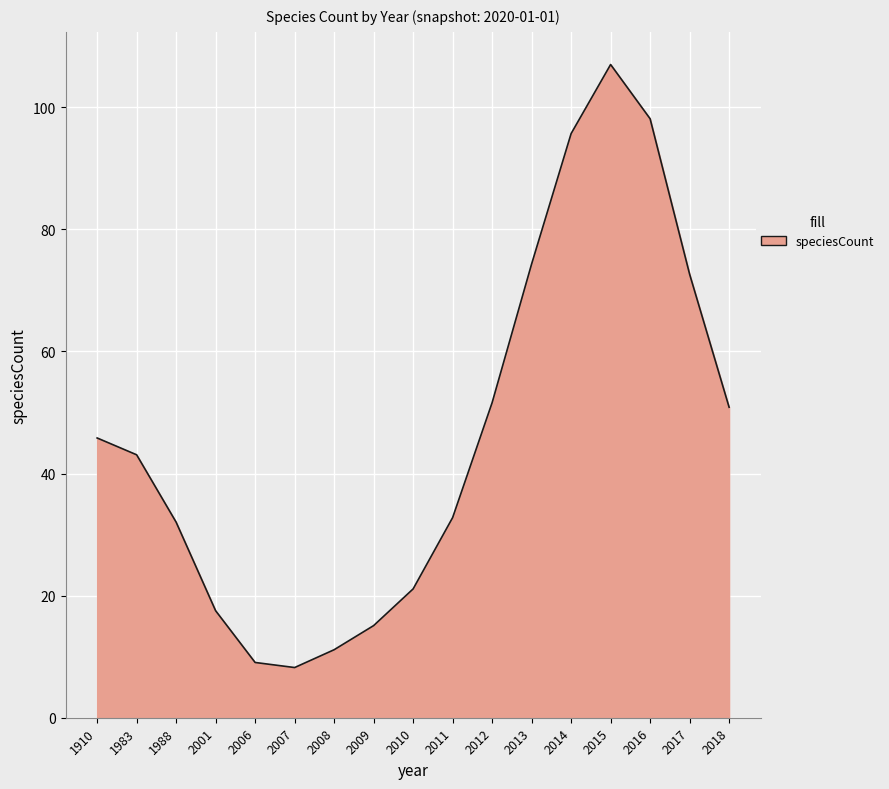

Which has a higher value, 2011 or 2012?

2012